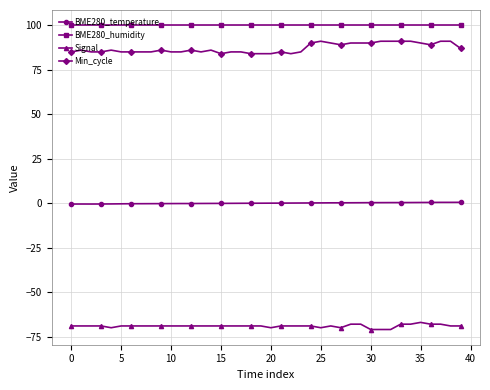

True or false: BME280_temperature and Signal intersect in this chart.

False